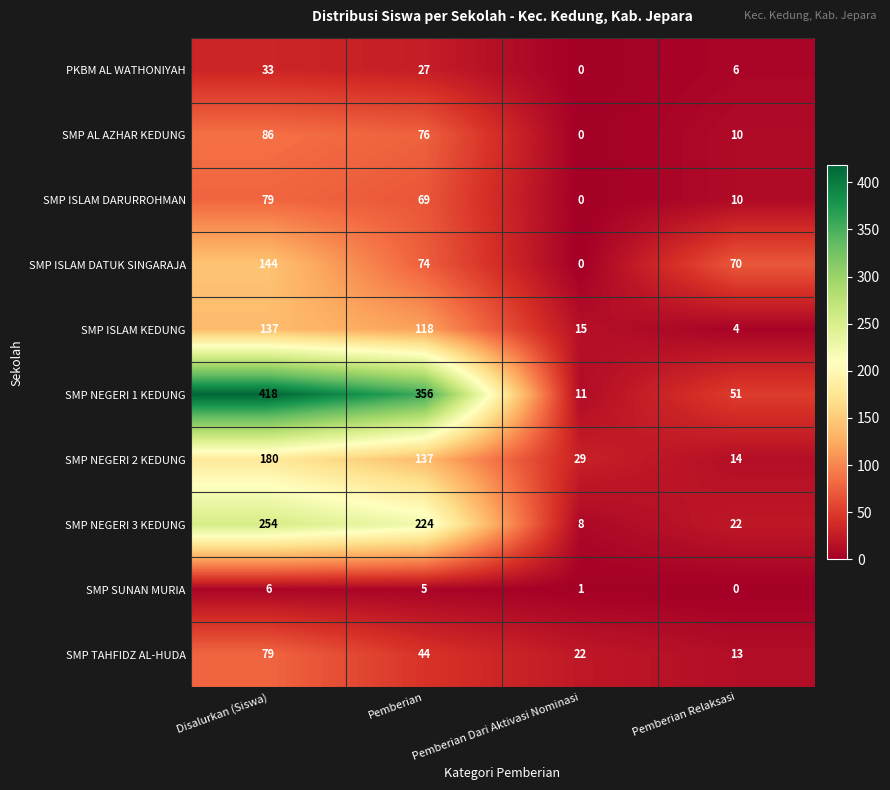

Rank the categories by SMP TAHFIDZ AL-HUDA value from highest to lowest.

Disalurkan (Siswa), Pemberian, Pemberian Dari Aktivasi Nominasi, Pemberian Relaksasi